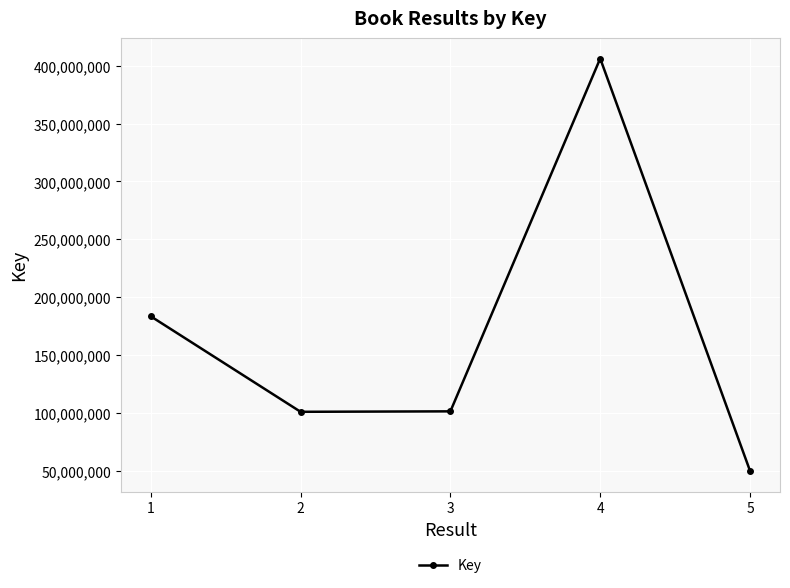

At which category does the chart reach its minimum across all series?

5